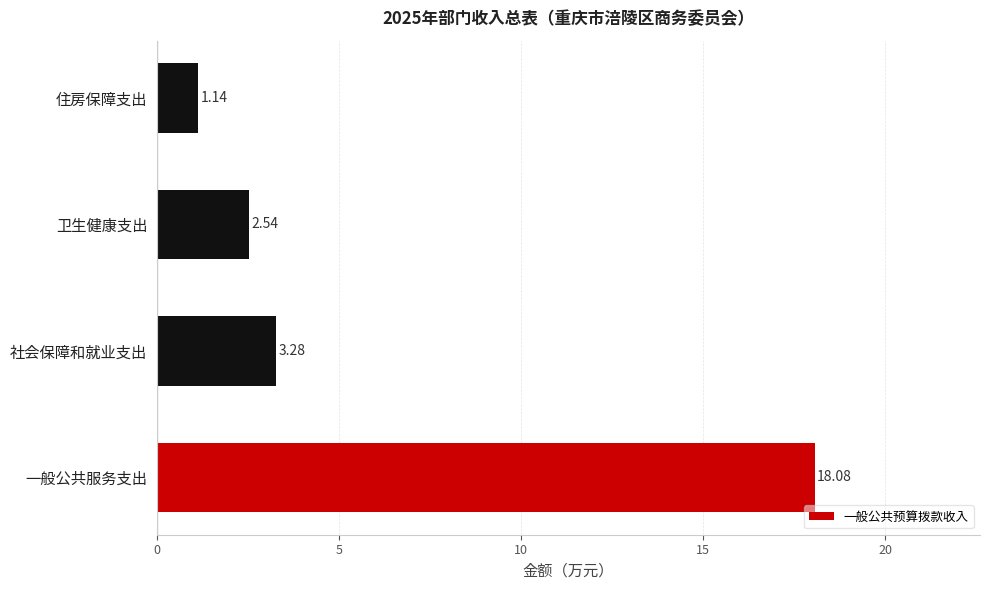

How many bars are there in total?

4